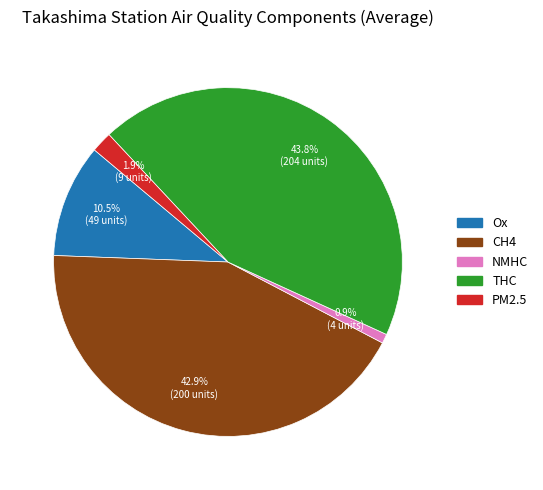

How many slices are in this pie chart?

5